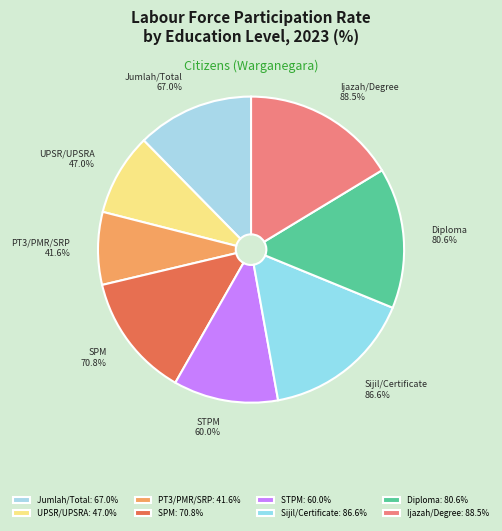

To the nearest percent, what percentage of the pie is Sijil/Certificate?

16%